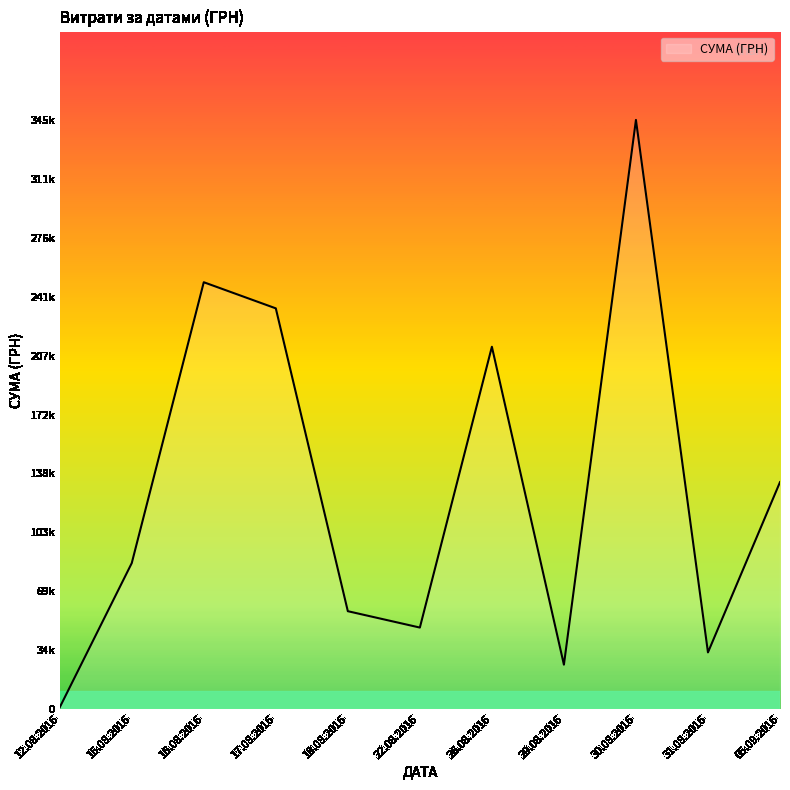

Does the chart display data point markers on the line(s)?

No